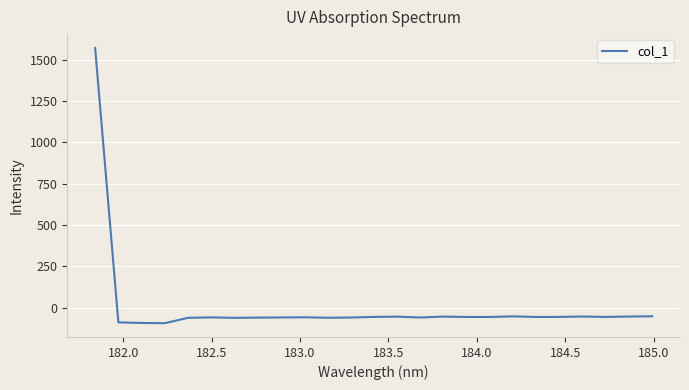

What is the greatest value displayed?

1570.5